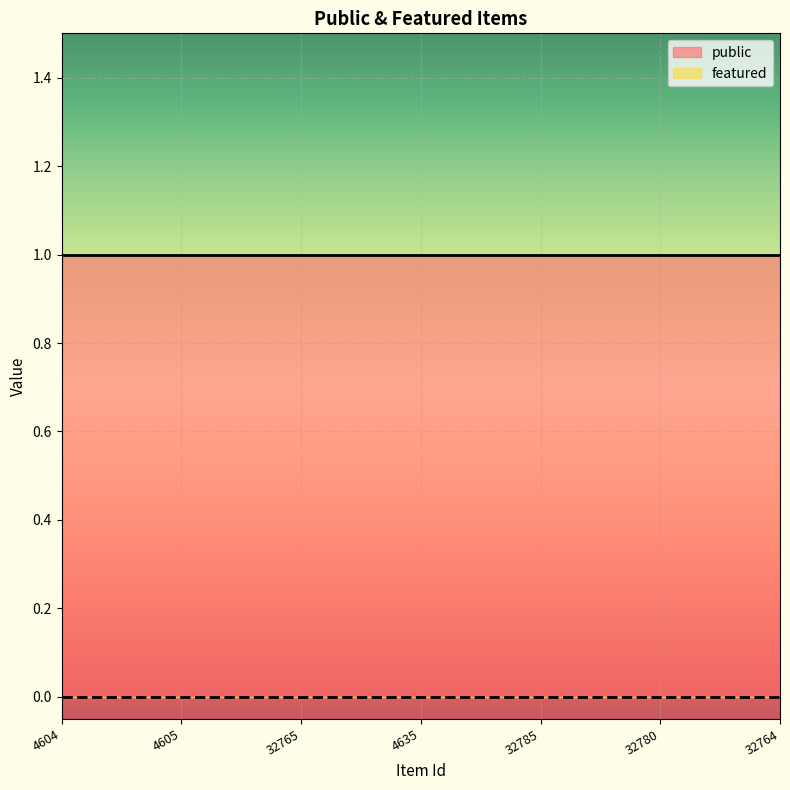

What are all the series names shown in the legend?

public, featured